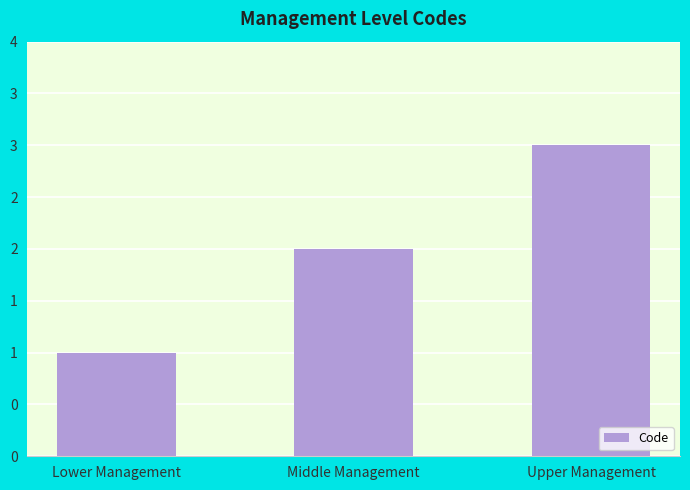

Is it true that the value at Middle Management is 1?

False